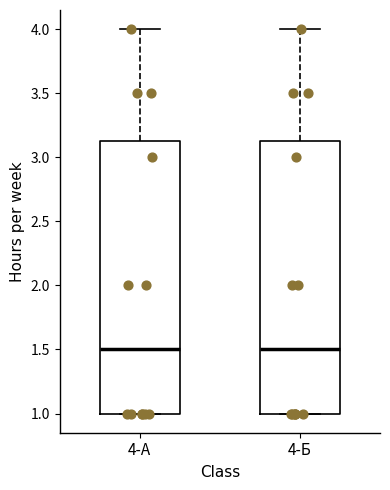

Reading left to right, transcribe this box plot: for each box, give where its median line is, the range the box spans, and where its two whiskers end, as read against the y-axis. The values are not printed on the chart, so give them approximately, as read against the axis.

4-А: median 1.50, box 1.00 to 3.15, whiskers 1.00 to 4.00
4-Б: median 1.50, box 1.00 to 3.15, whiskers 1.00 to 4.00